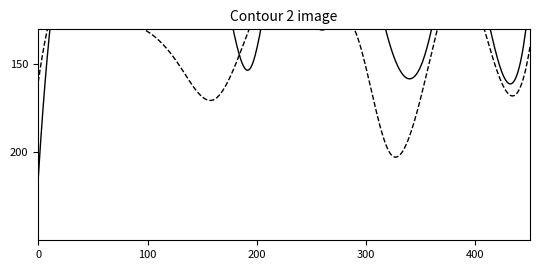

Does the chart display data point markers on the line(s)?

No